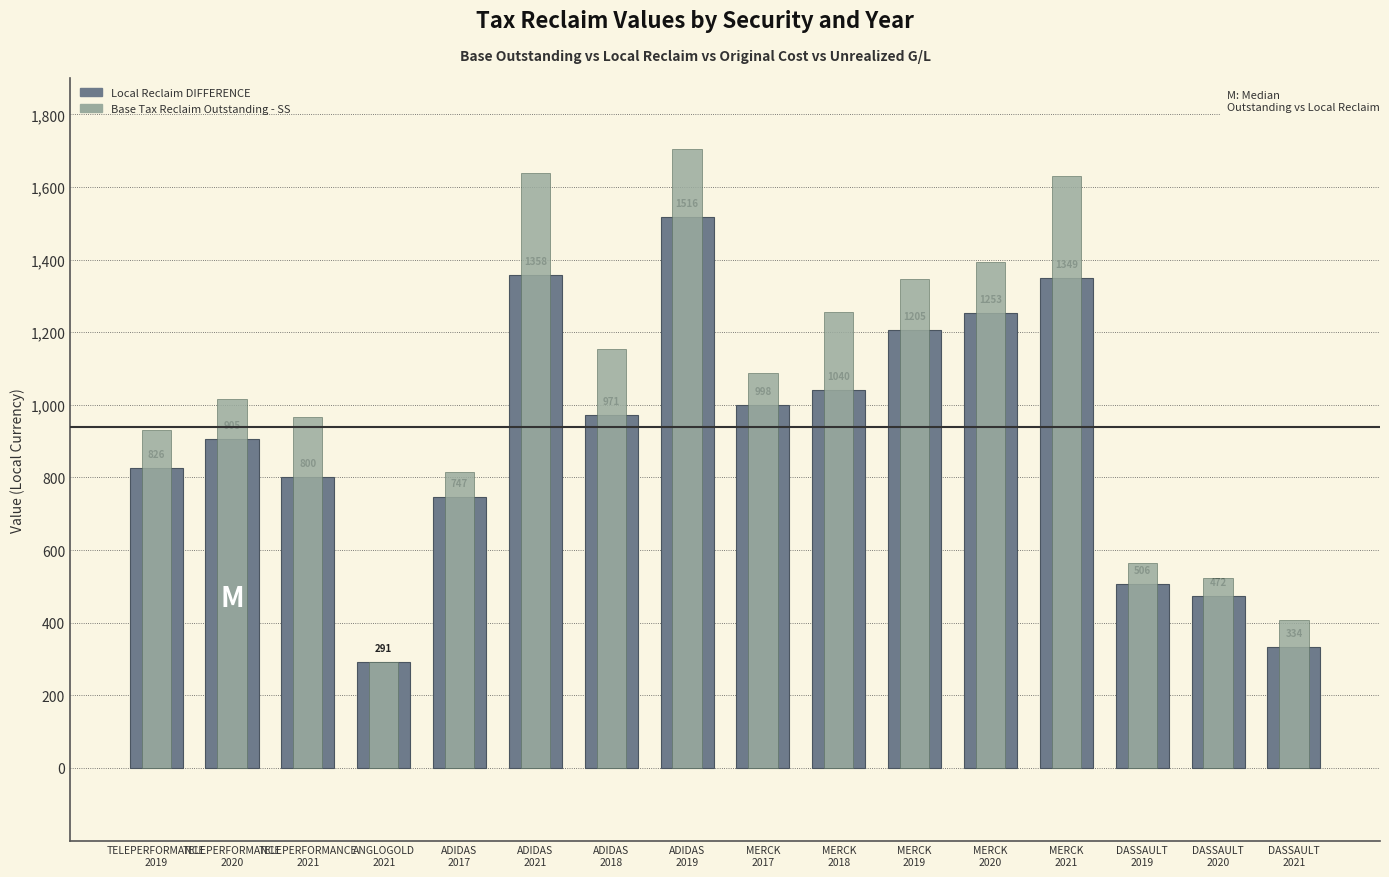

What is the sum of the Local Reclaim DIFFERENCE values at MERCK
2017 and ADIDAS
2019?

2514.4